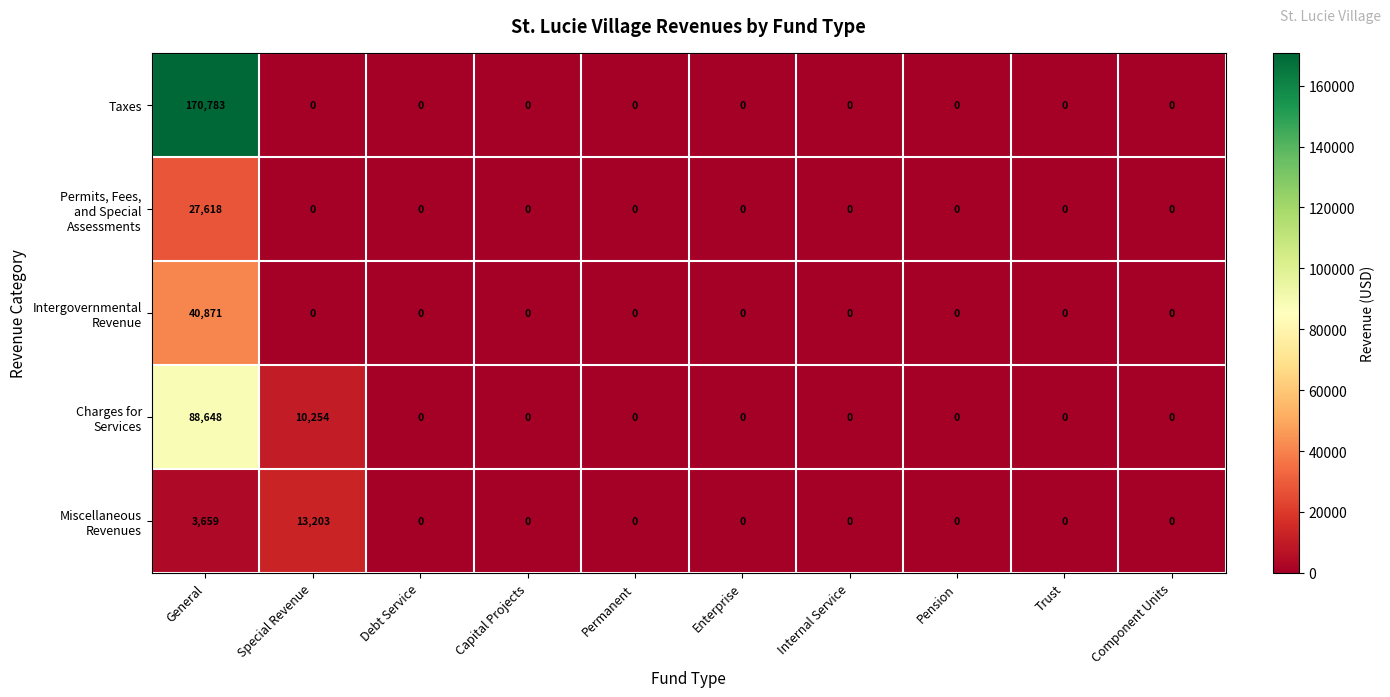

Is it true that Taxes equals 67789 at Component Units?

False